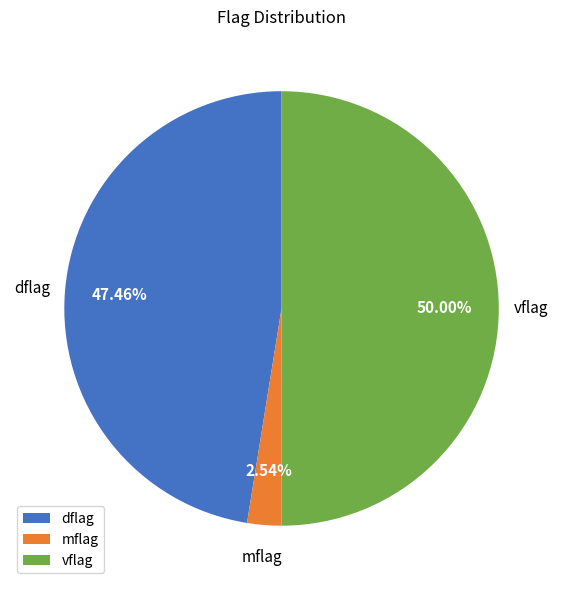

Rank the categories by value from highest to lowest.

vflag, dflag, mflag